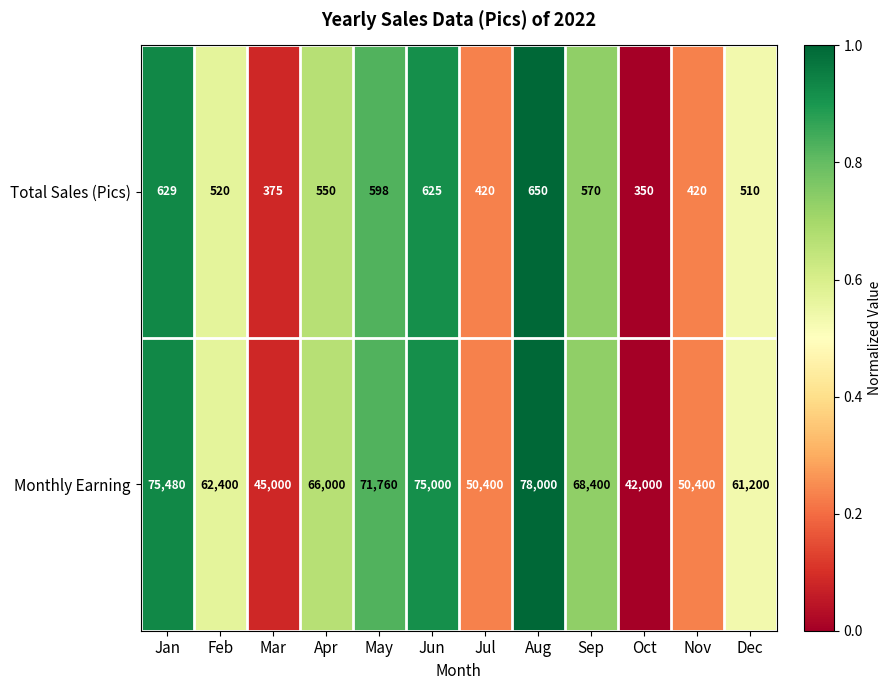

What is the sum of all Monthly Earning values?

746040